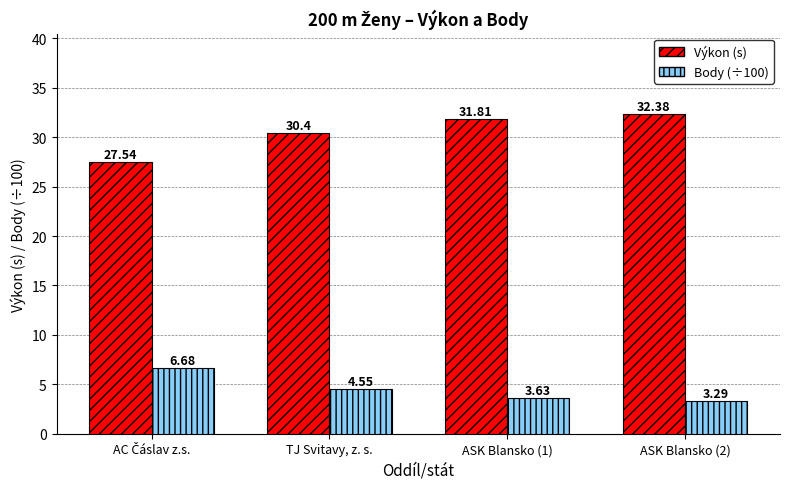

What are all the series names shown in the legend?

Výkon (s), Body (÷100)